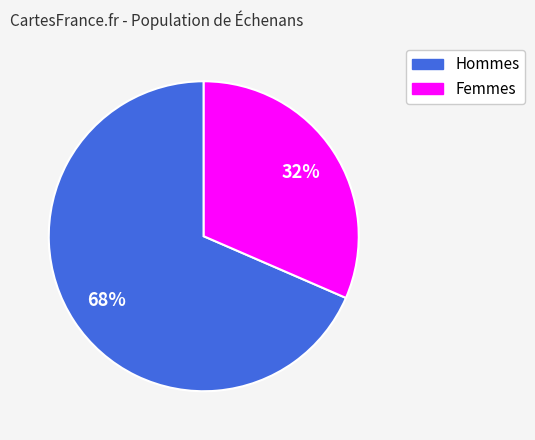

To the nearest percent, what is the average slice percentage?

50%